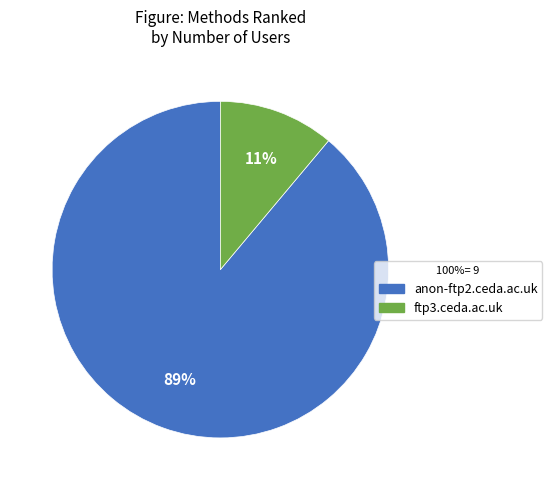

Is the sum of ftp3.ceda.ac.uk and anon-ftp2.ceda.ac.uk greater than half?

Yes